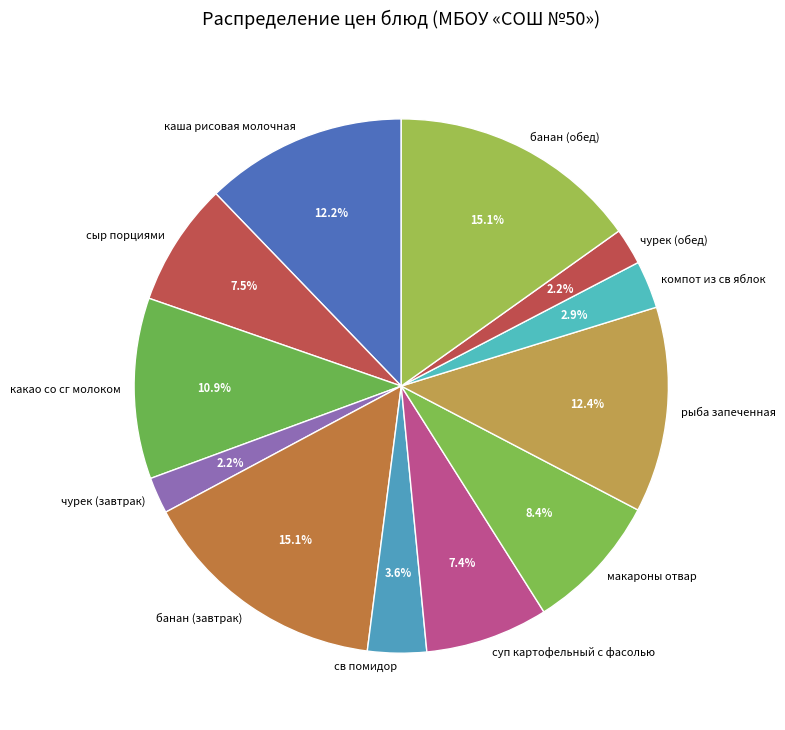

Which has a higher value, компот из св яблок or чурек (завтрак)?

компот из св яблок